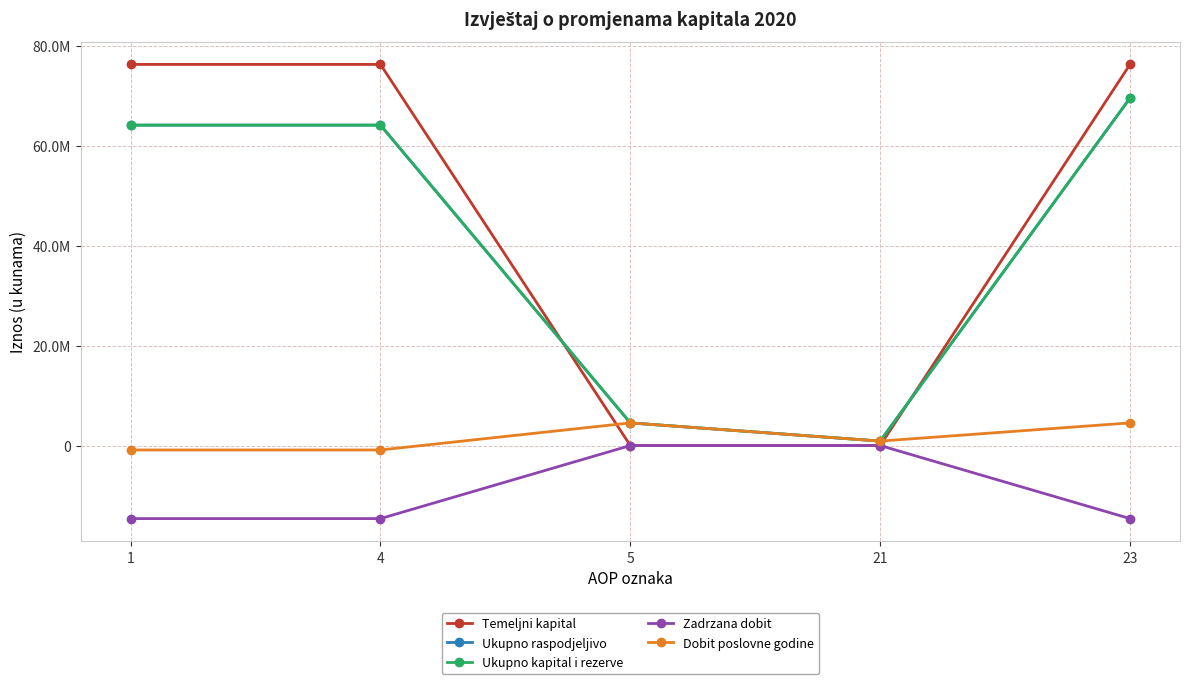

Which series has the largest total across all categories?

Temeljni kapital